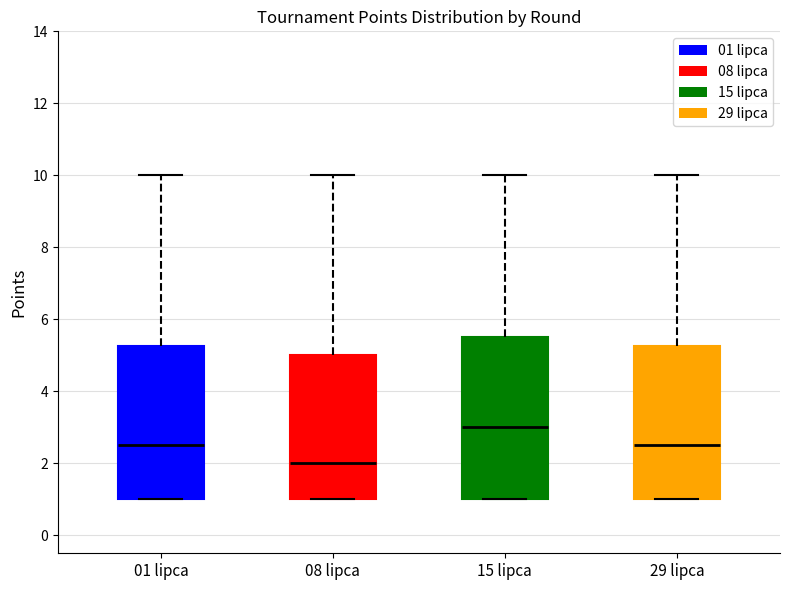

Reading left to right, read every box against the y-axis: the position of its median line, the range the box covers, and the ends of its whiskers. The values are not printed on the chart, so give them approximately, as read against the axis.

01 lipca: median 2.6, box 1.0 to 5.2, whiskers 1.0 to 10.0
08 lipca: median 2.0, box 1.0 to 5.0, whiskers 1.0 to 10.0
15 lipca: median 3.0, box 1.0 to 5.6, whiskers 1.0 to 10.0
29 lipca: median 2.6, box 1.0 to 5.2, whiskers 1.0 to 10.0